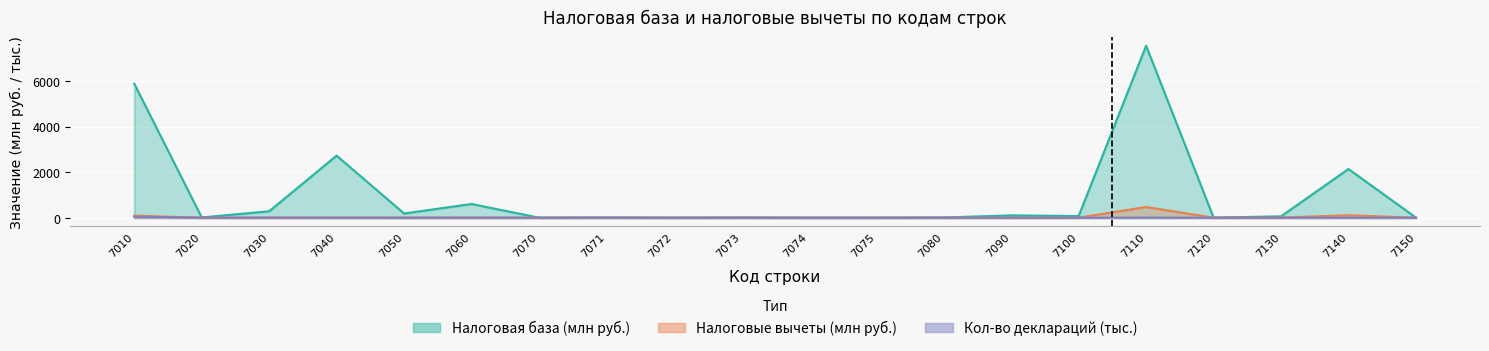

What is the value of the Количество деклараций point at the 6th from the left?

2.0